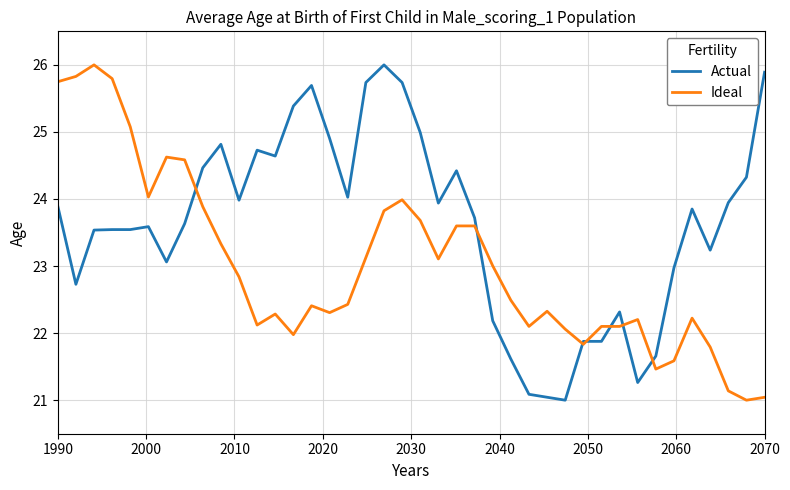

Count the number of data series in this chart.

2